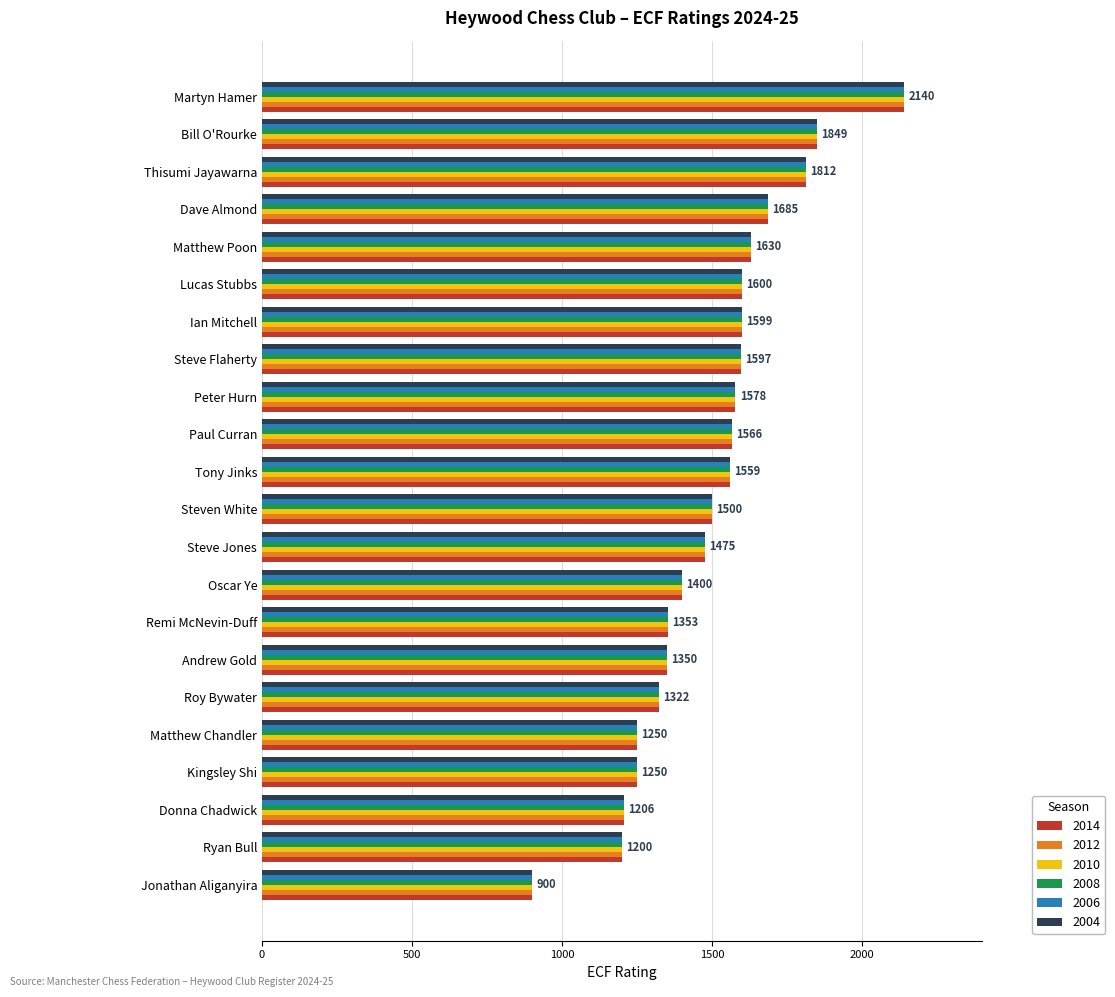

What is the difference between the 2004 values at Martyn Hamer and Oscar Ye?

740